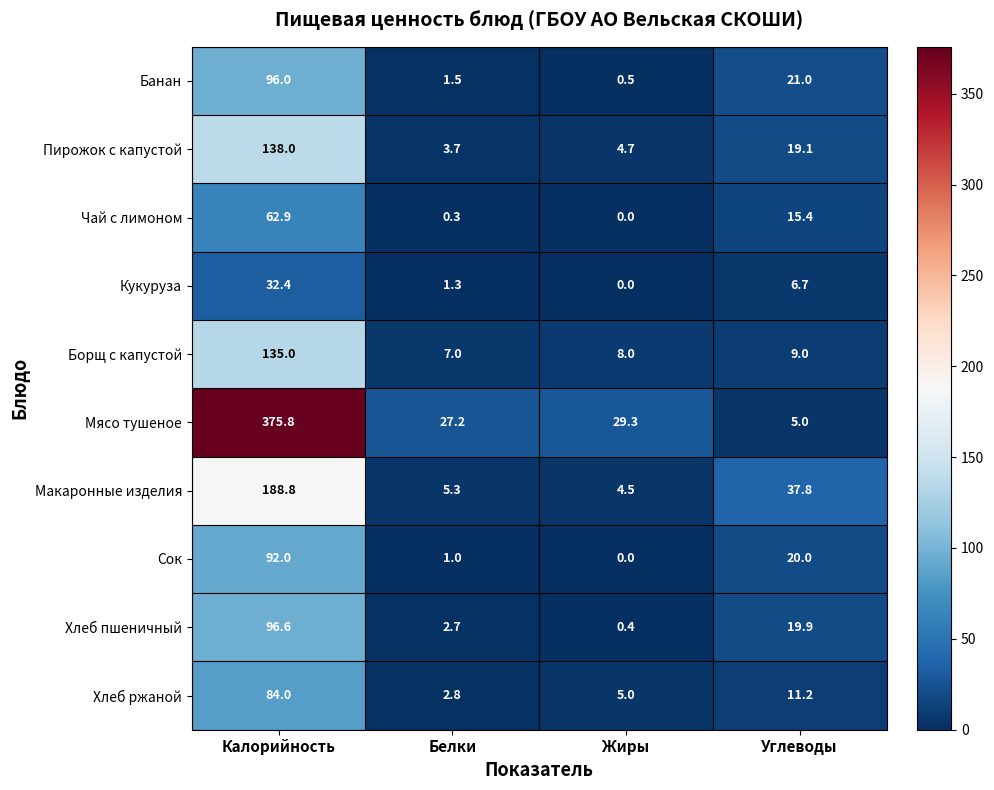

The value of Мясо тушеное at Калорийность is 618.3. True or false?

False